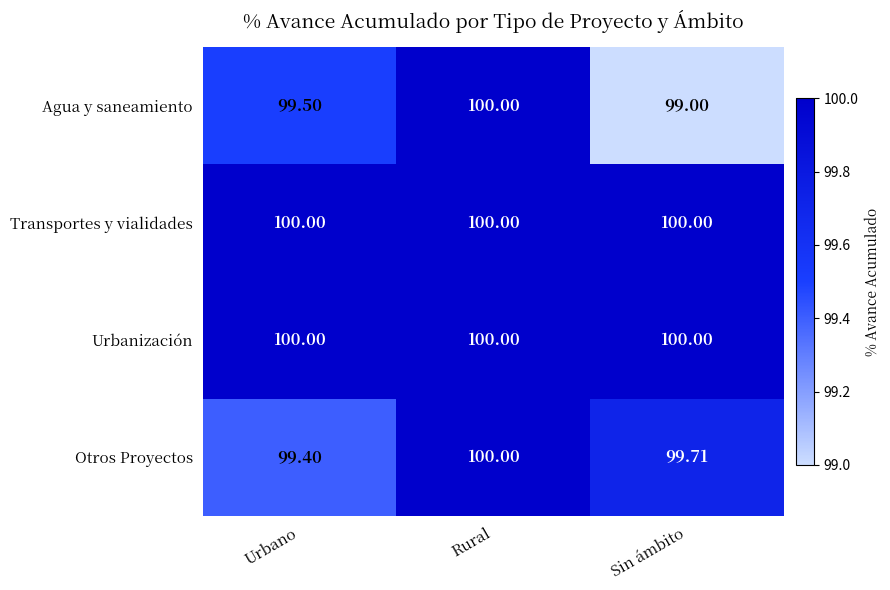

Rank the categories by Agua y saneamiento value from lowest to highest.

Sin ámbito, Urbano, Rural